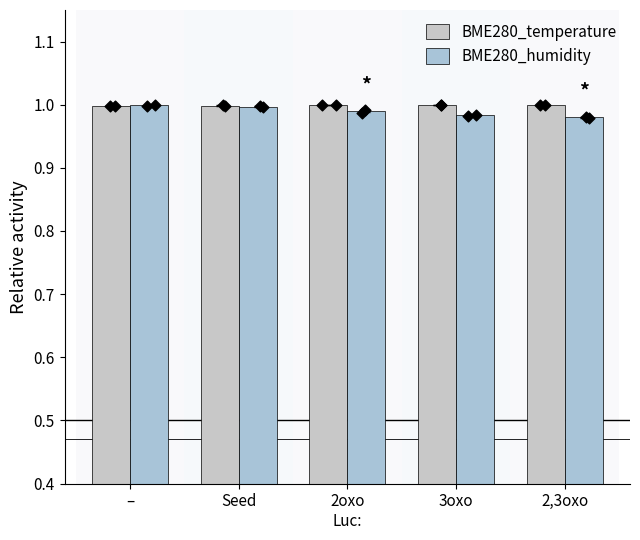

Which series contains the highest Y value?

BME280_temperature